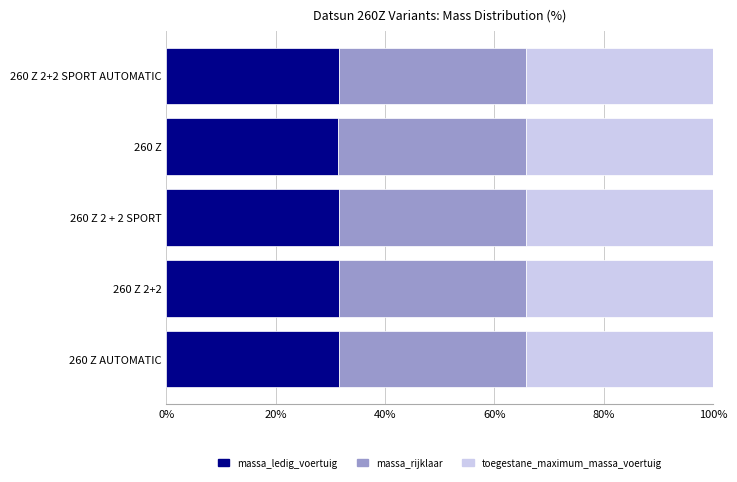

The massa_ledig_voertuig series shows 31.5 at 260 Z. True or false?

True